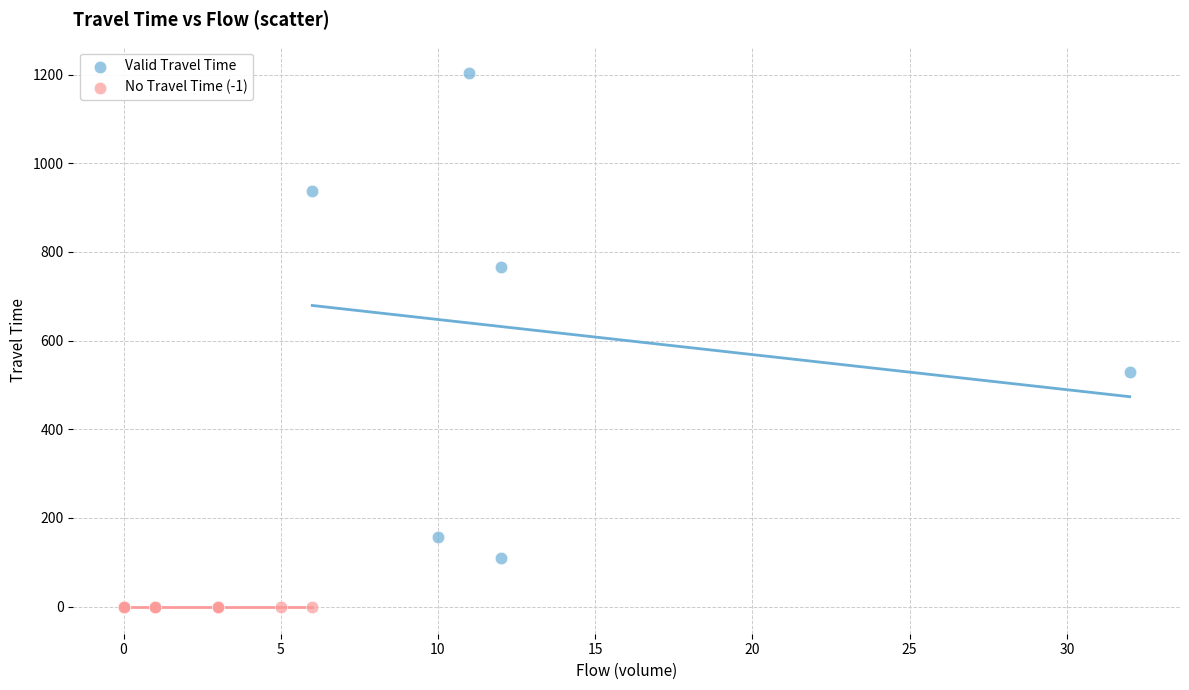

What are all the series names shown in the legend?

Valid Travel Time, No Travel Time (-1)